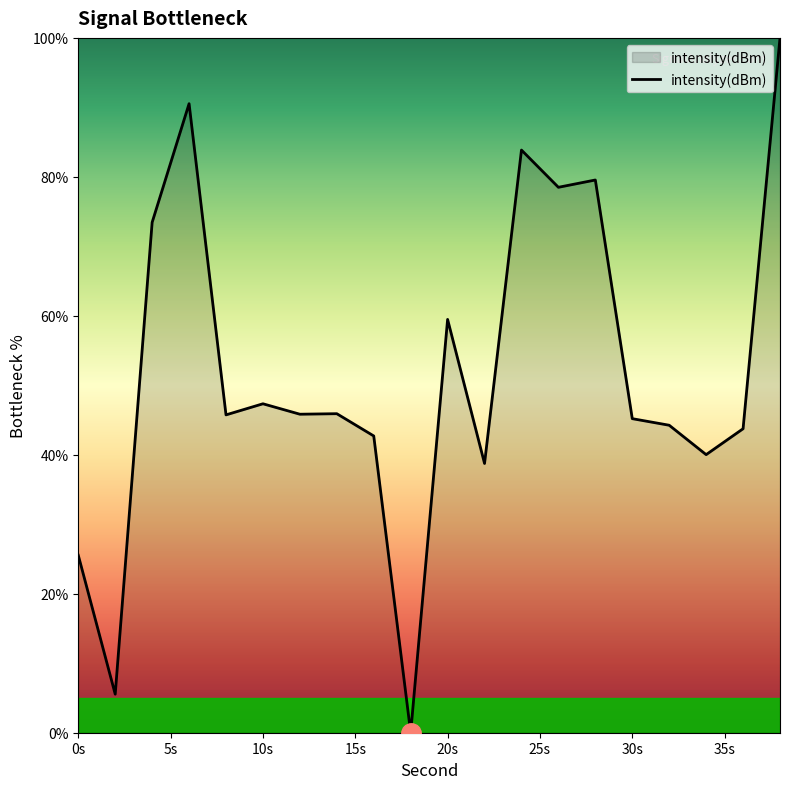

What is the difference between the maximum and minimum values?

100.0